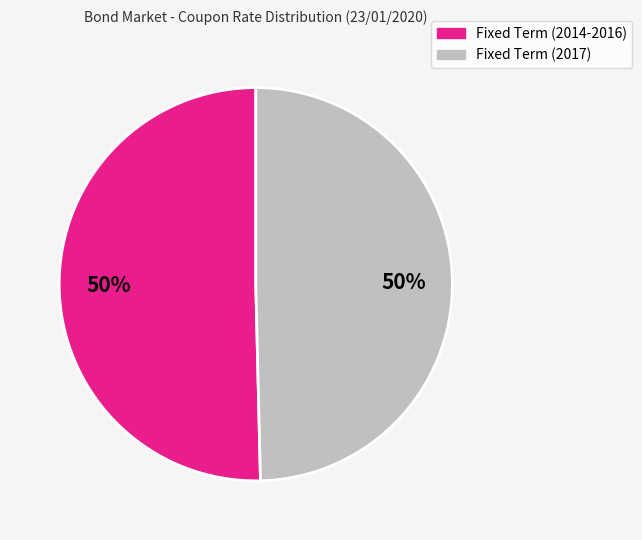

To the nearest percent, what is the average slice percentage?

50%